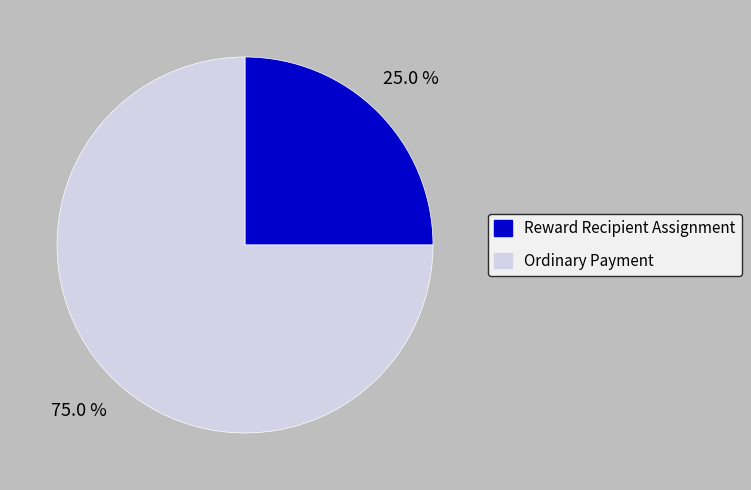

To the nearest percent, what is the difference between the Ordinary Payment and Reward Recipient Assignment slice percentages?

50%